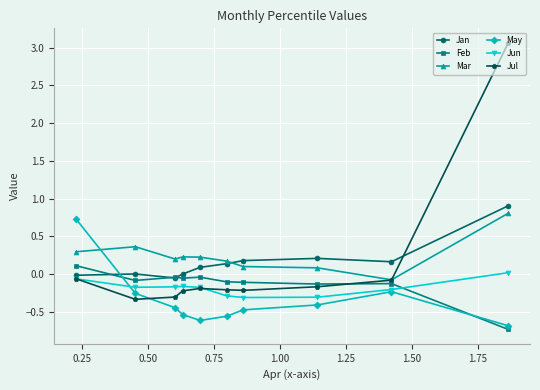

True or false: Jul and Jun intersect in this chart.

True